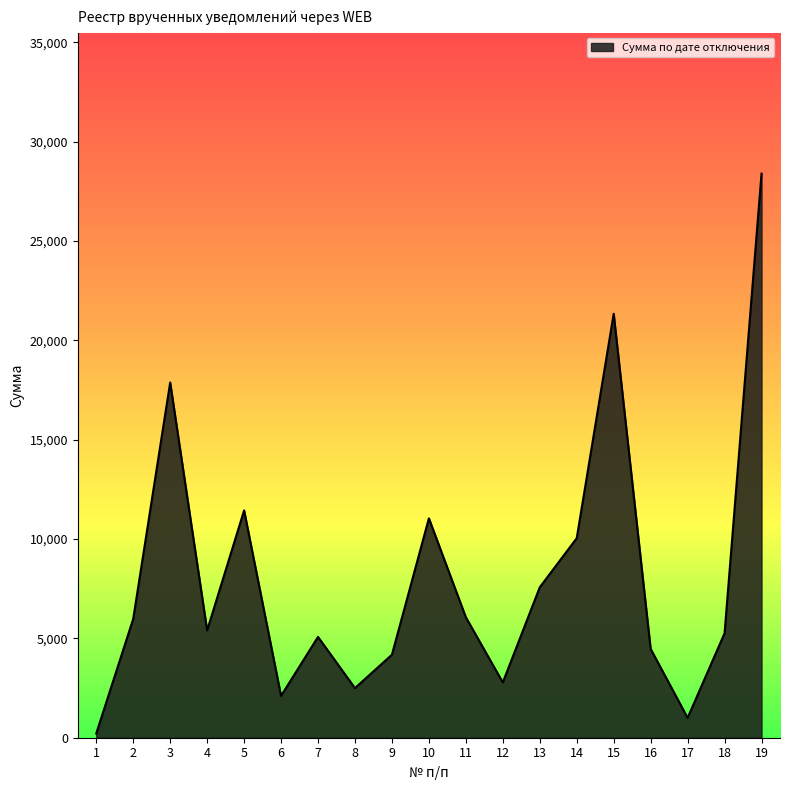

What is the greatest value displayed?

28395.2